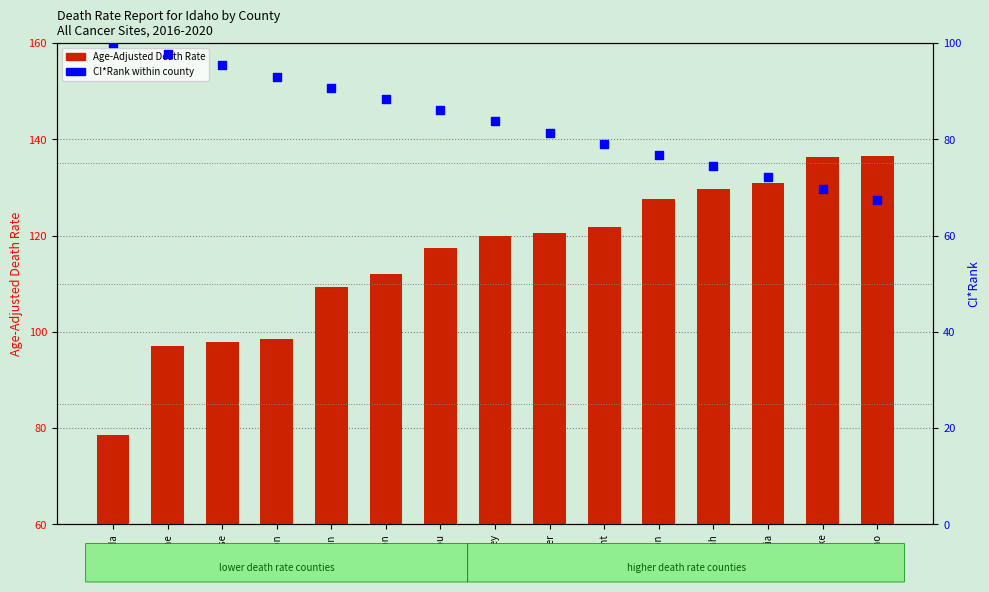

Is the value of Age-Adjusted Death Rate at Latah greater than the value of CI*Rank within county at Latah?

Yes